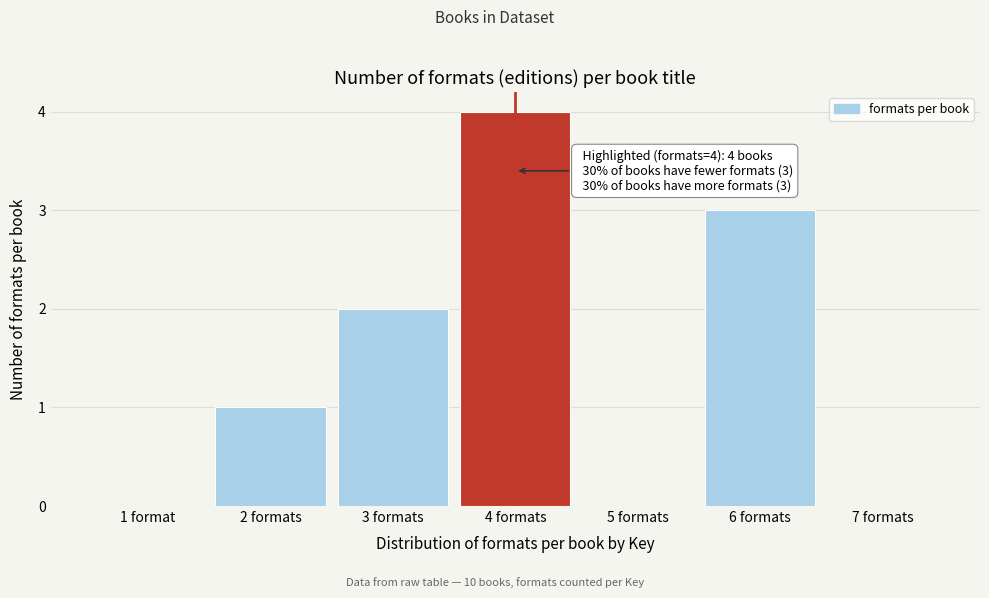

Reading left to right, extract all data points from this chart.

1 format=0	2 formats=1	3 formats=2	4 formats=4	5 formats=0	6 formats=3	7 formats=0